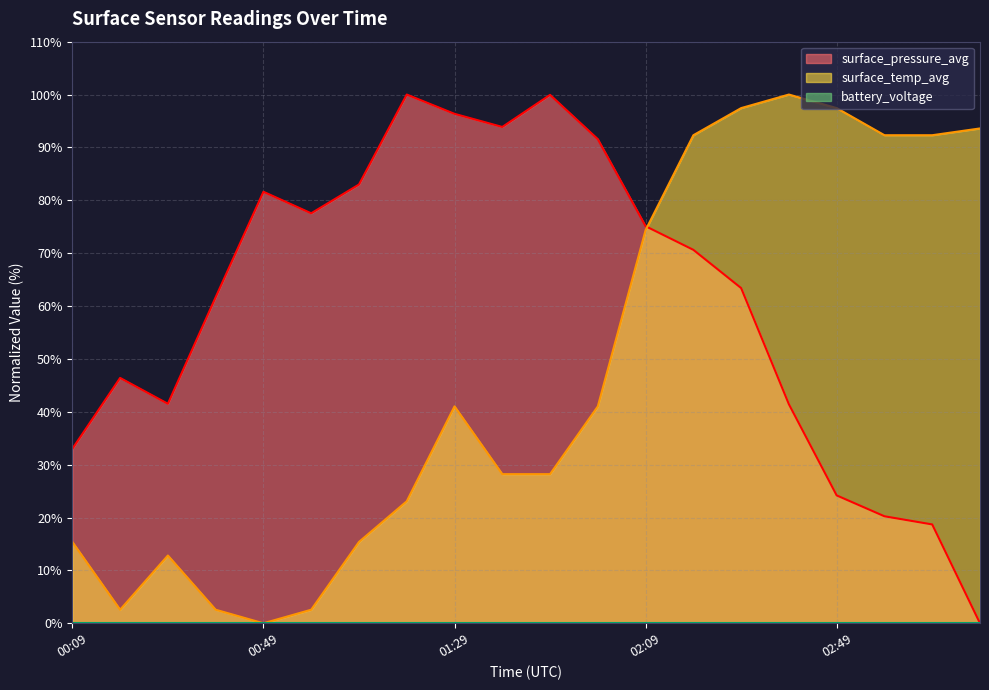

Which series ends up on top after the final intersection of surface_temp_avg and surface_pressure_avg?

surface_temp_avg